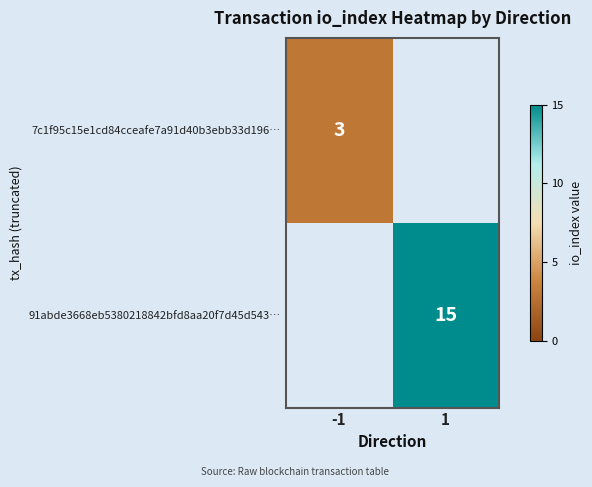

Count the number of categories in the chart.

2